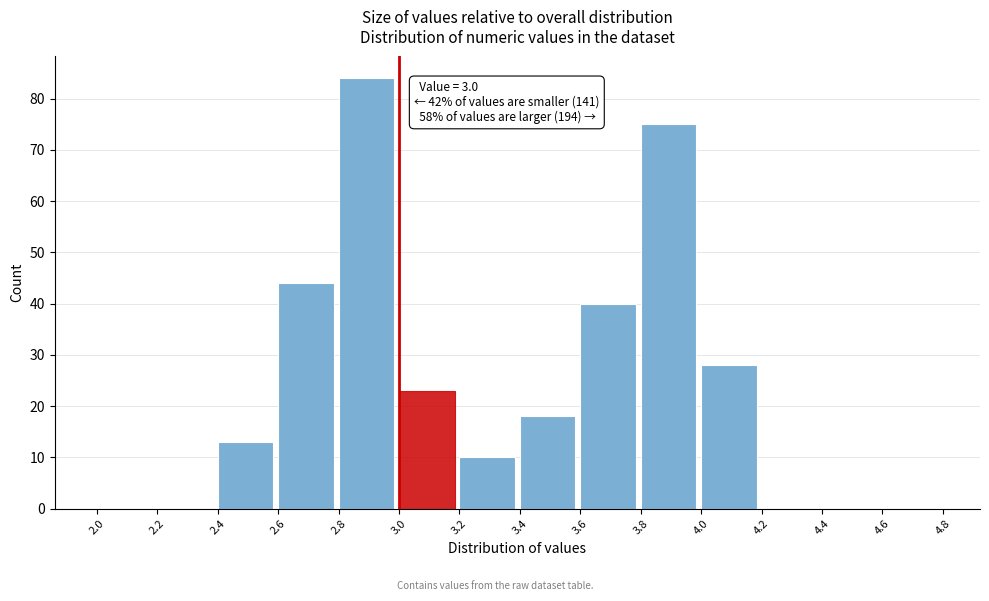

Which range on the x-axis has the tallest bar?

2.8 to 3.0